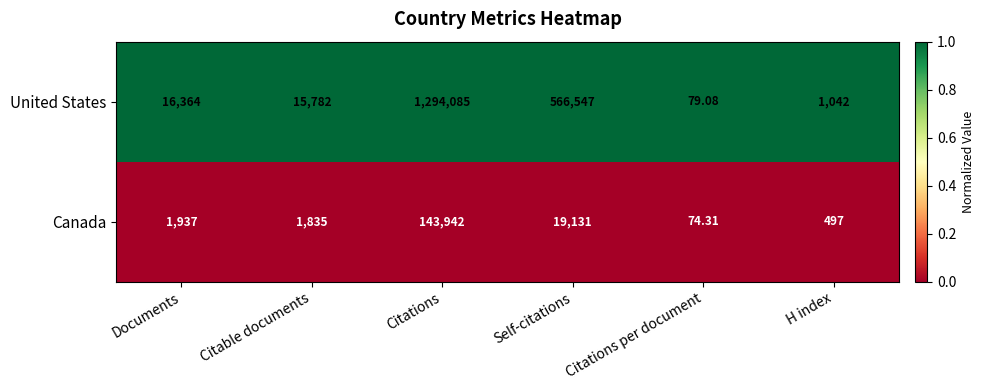

Which series has the widest spread of values?

United States